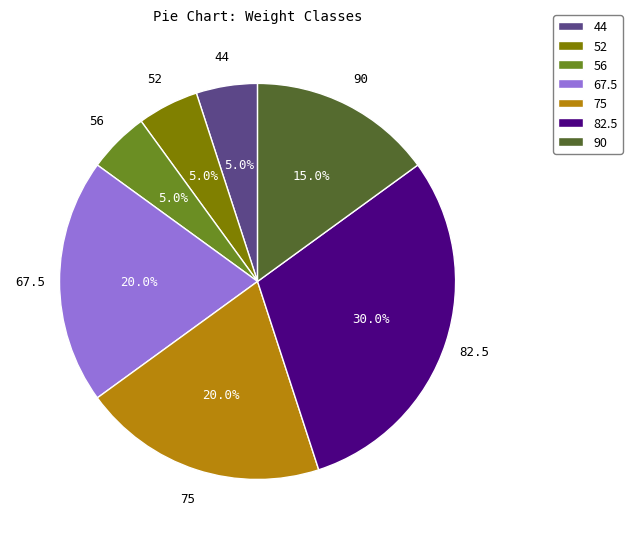

What percentage is NOT represented by 44?

95.0%